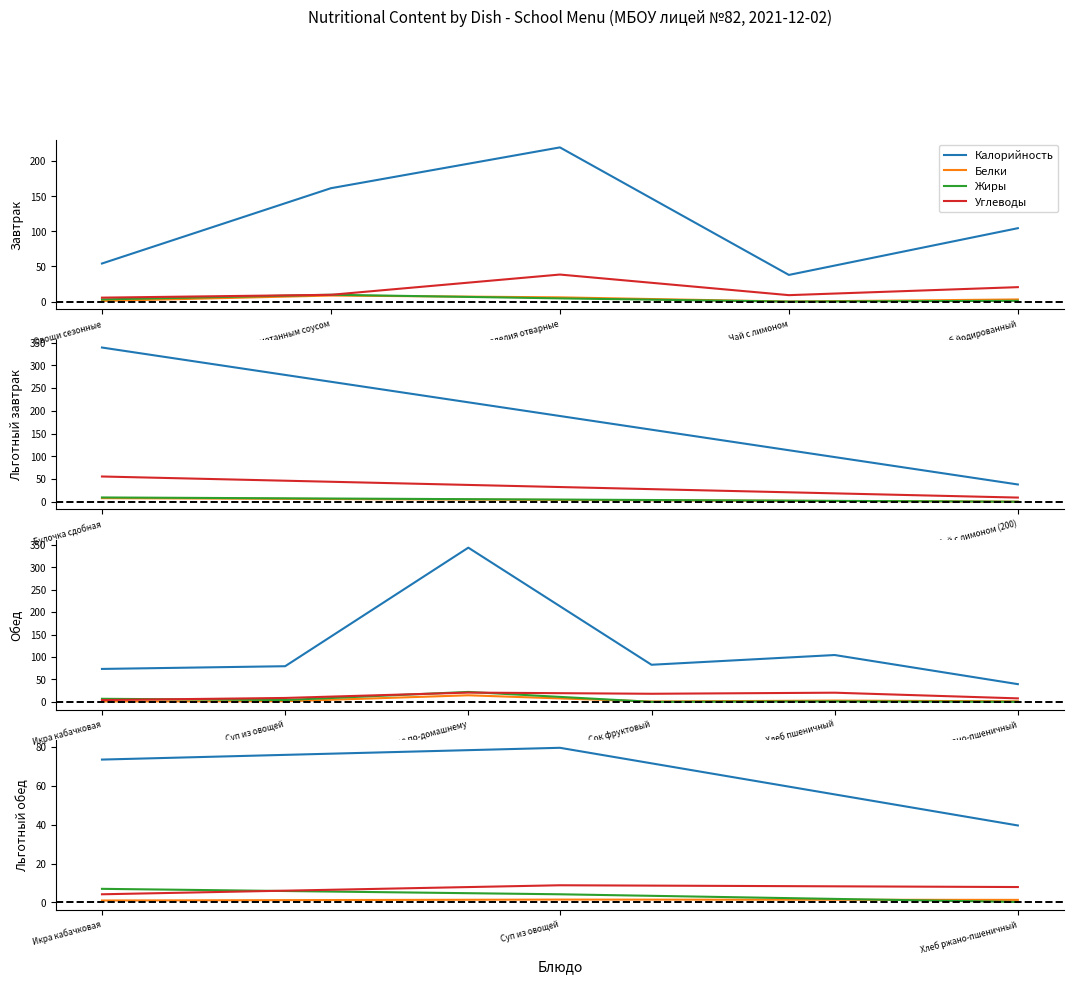

What are all the series names shown in the legend?

Калорийность, Белки, Жиры, Углеводы